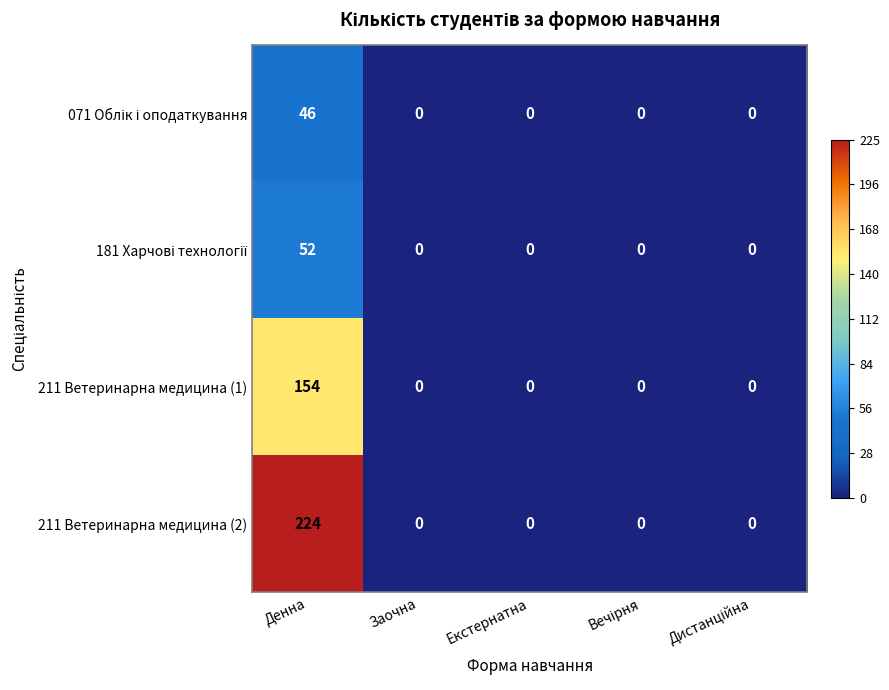

What is the difference between the maximum and minimum values in the 211 Ветеринарна медицина (1) series?

154